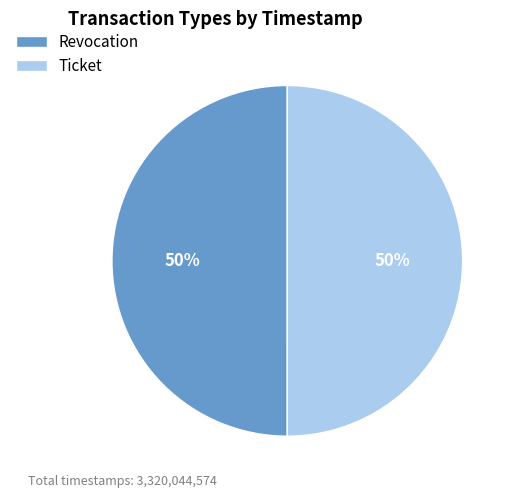

To the nearest percent, what is the average slice percentage?

50%